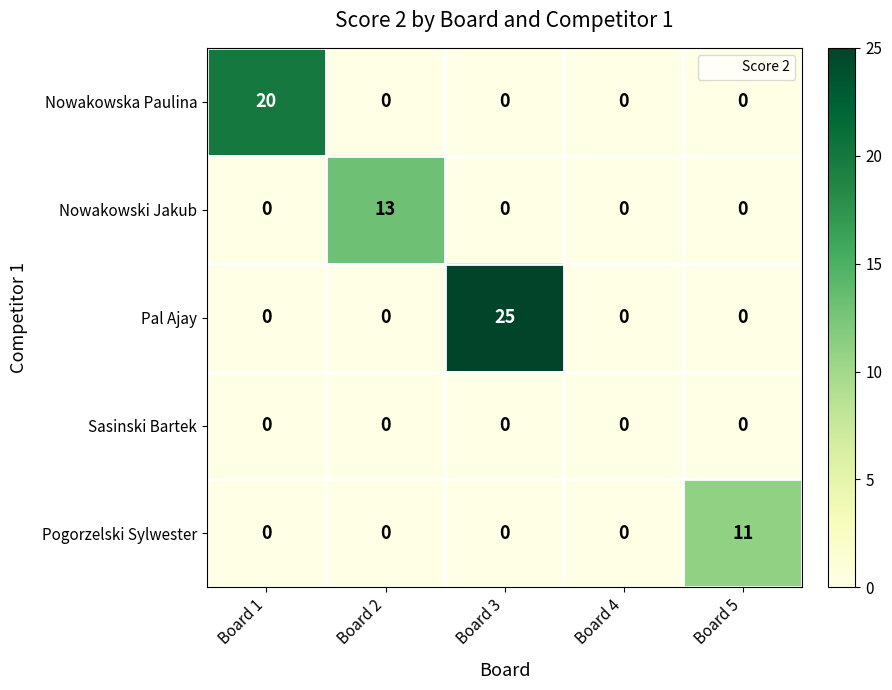

Which series has the widest spread of values?

Pal Ajay